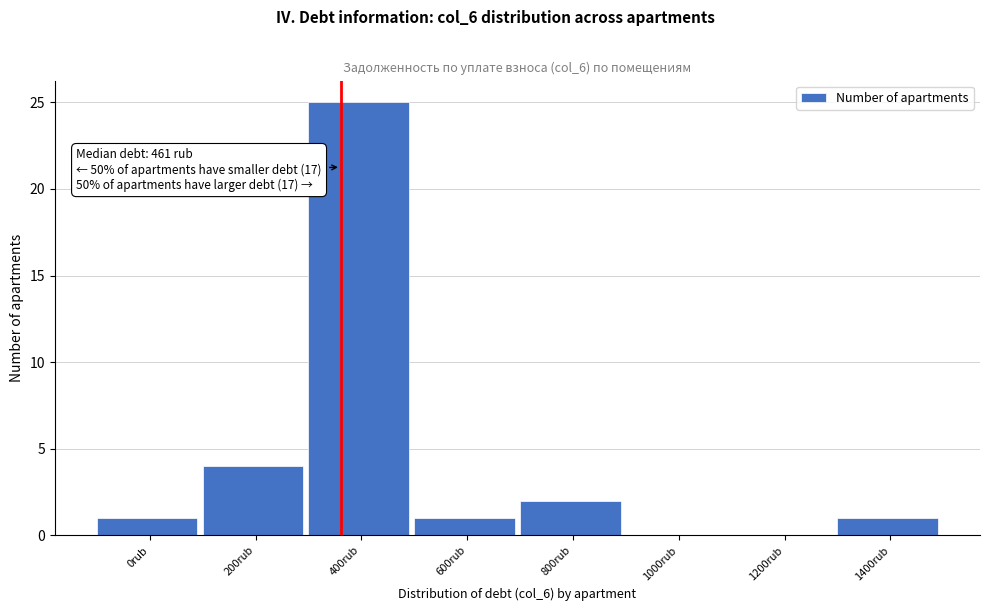

Reading left to right, list all the values displayed in this chart.

0rub=1	200rub=4	400rub=25	600rub=1	800rub=2	1000rub=0	1200rub=0	1400rub=1